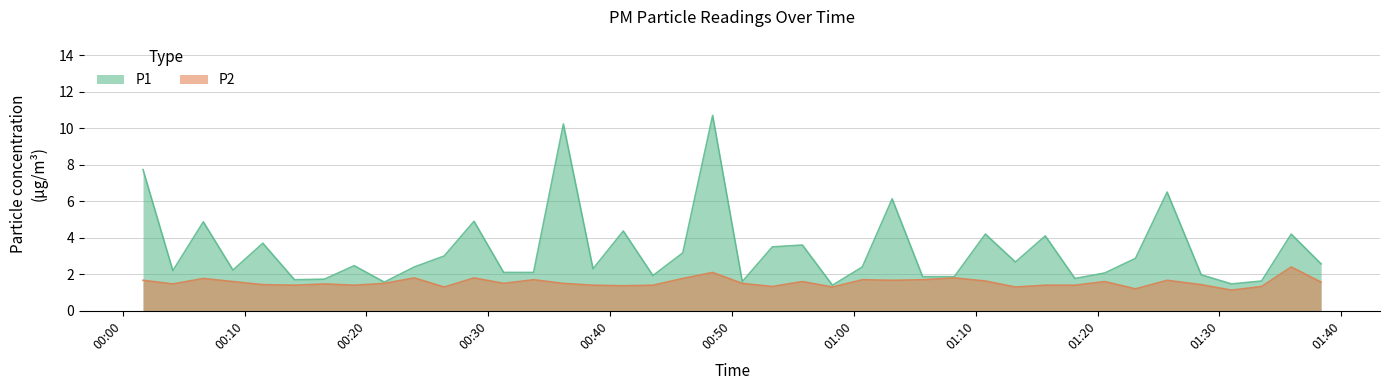

What is the spread (max minus min) of values at 2023-07-28T00:53:19?

2.2